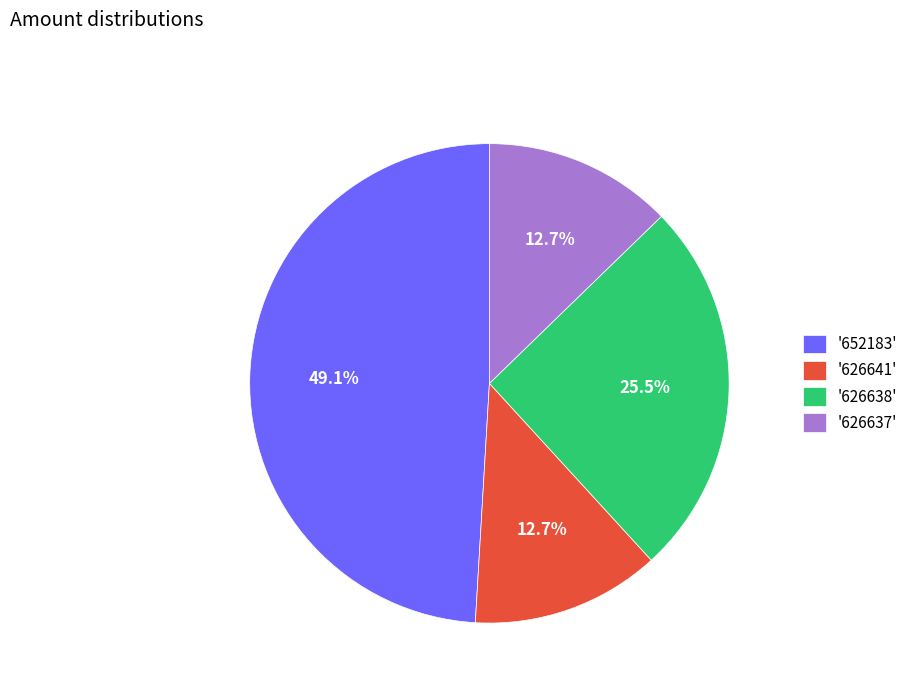

What portion of the pie excludes '626638'?

74.5%